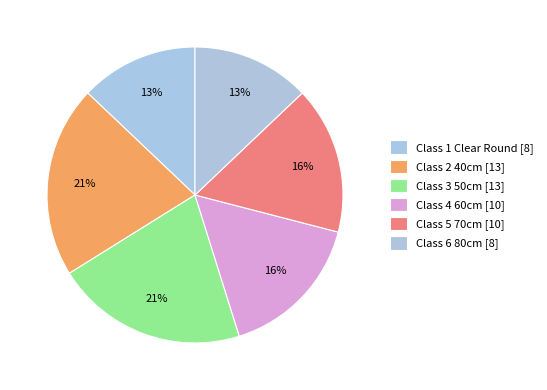

Does Class 5 70cm represent more than half of the total?

No